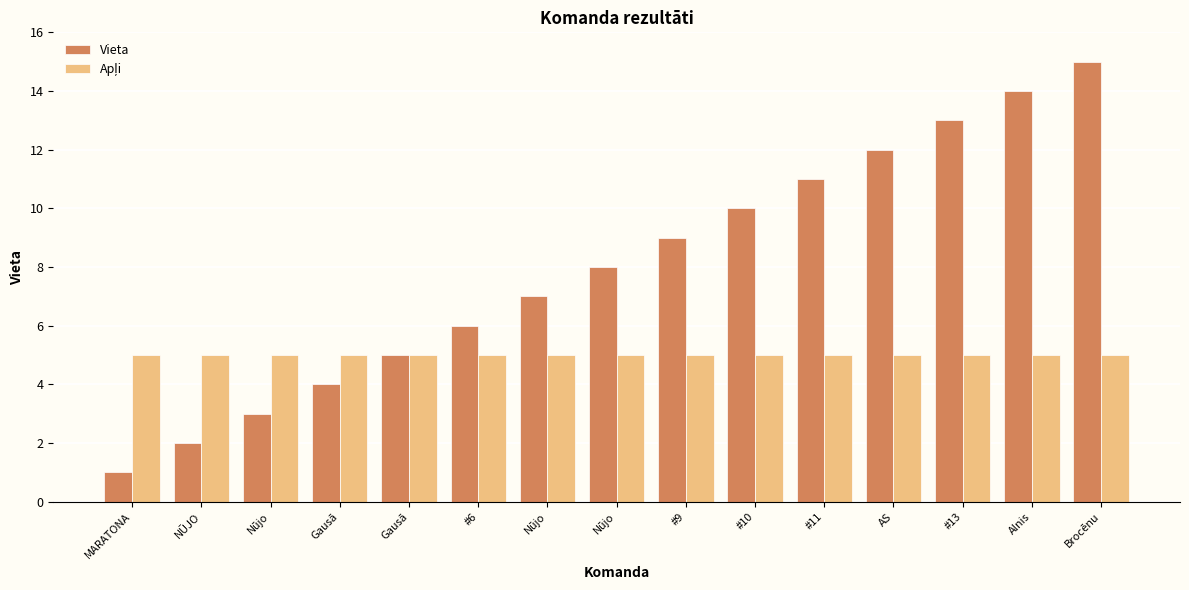

What is the label of the 3rd bar from the right?

#13